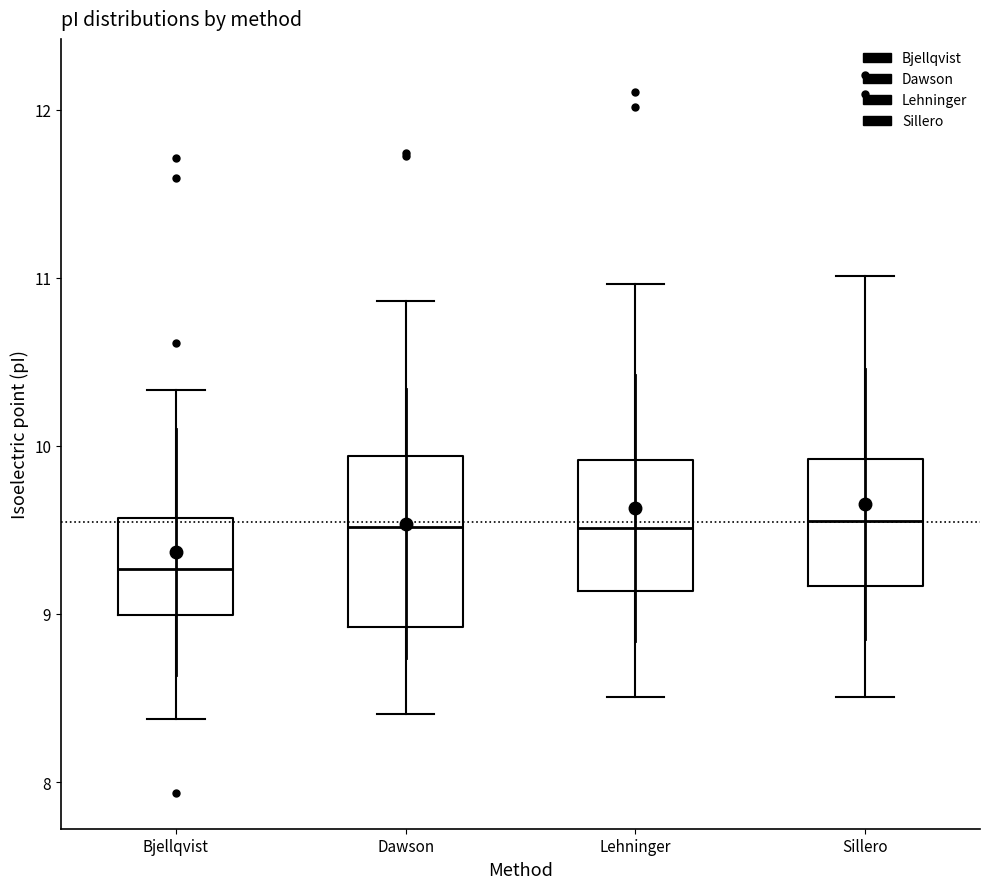

Reading left to right, transcribe this box plot: for each box, give where its median line is, the range the box spans, and where its two whiskers end, as read against the y-axis. The values are not printed on the chart, so give them approximately, as read against the axis.

Bjellqvist: median 9.3, box 9.0 to 9.6, whiskers 8.4 to 10.3
Dawson: median 9.5, box 8.9 to 9.9, whiskers 8.4 to 10.9
Lehninger: median 9.5, box 9.1 to 9.9, whiskers 8.5 to 11.0
Sillero: median 9.6, box 9.2 to 9.9, whiskers 8.5 to 11.0